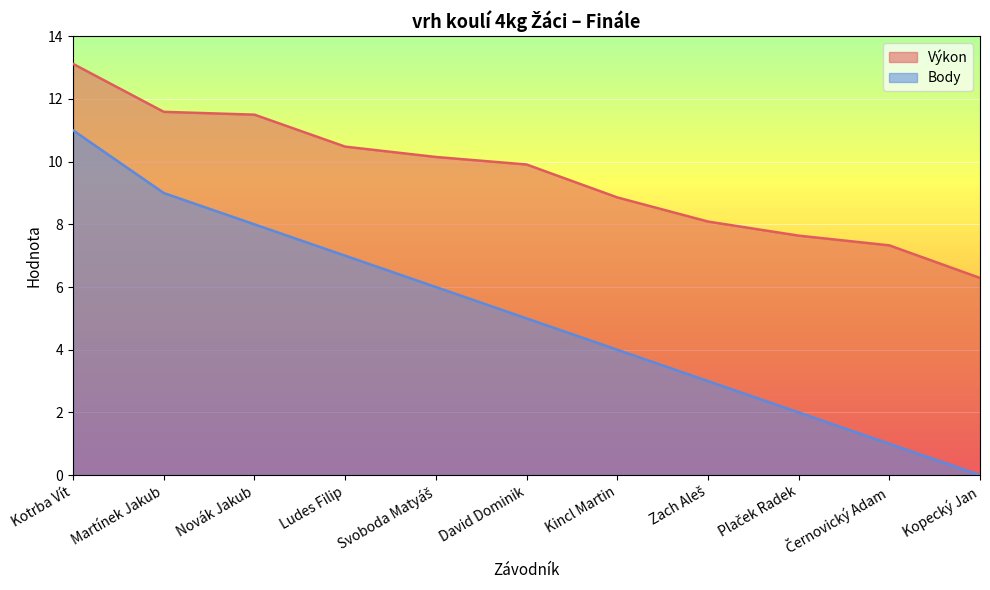

True or false: Výkon has a value of 13.1 at Kotrba Vít.

True